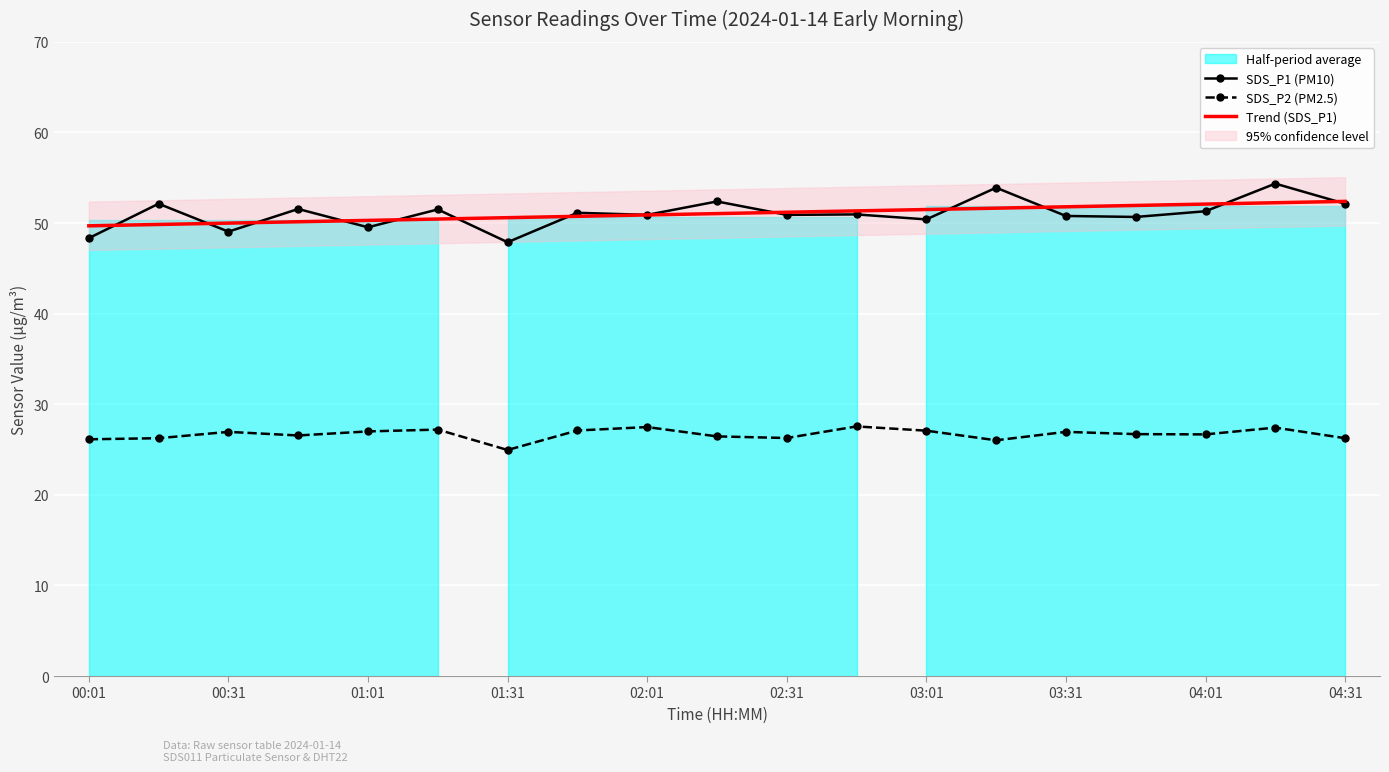

How many interior local peaks does the SDS_P1 (PM10) series have?

8